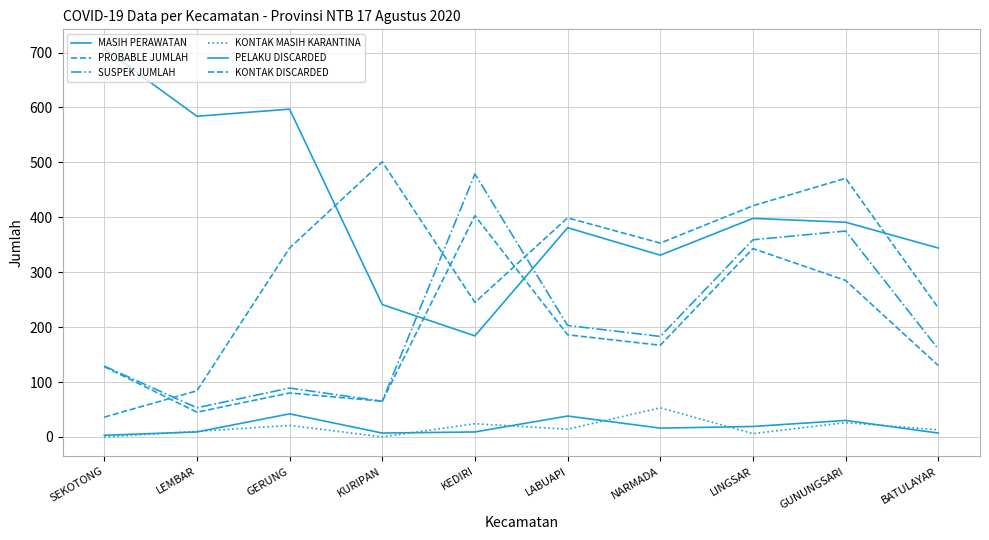

Reading right to left, what are all the values shown in this chart?

MASIH PERAWATAN: BATULAYAR=7	GUNUNGSARI=30	LINGSAR=19	NARMADA=16	LABUAPI=38	KEDIRI=9	KURIPAN=7	GERUNG=42	LEMBAR=9	SEKOTONG=3
PROBABLE JUMLAH: BATULAYAR=130	GUNUNGSARI=285	LINGSAR=343	NARMADA=167	LABUAPI=186	KEDIRI=403	KURIPAN=65	GERUNG=80	LEMBAR=45	SEKOTONG=128
SUSPEK JUMLAH: BATULAYAR=160	GUNUNGSARI=375	LINGSAR=359	NARMADA=183	LABUAPI=203	KEDIRI=479	KURIPAN=65	GERUNG=89	LEMBAR=53	SEKOTONG=129
KONTAK MASIH KARANTINA: BATULAYAR=13	GUNUNGSARI=26	LINGSAR=6	NARMADA=53	LABUAPI=14	KEDIRI=24	KURIPAN=0	GERUNG=21	LEMBAR=10	SEKOTONG=0
PELAKU DISCARDED: BATULAYAR=344	GUNUNGSARI=391	LINGSAR=398	NARMADA=331	LABUAPI=381	KEDIRI=184	KURIPAN=241	GERUNG=597	LEMBAR=584	SEKOTONG=707
KONTAK DISCARDED: BATULAYAR=235	GUNUNGSARI=471	LINGSAR=421	NARMADA=353	LABUAPI=399	KEDIRI=245	KURIPAN=501	GERUNG=344	LEMBAR=84	SEKOTONG=36